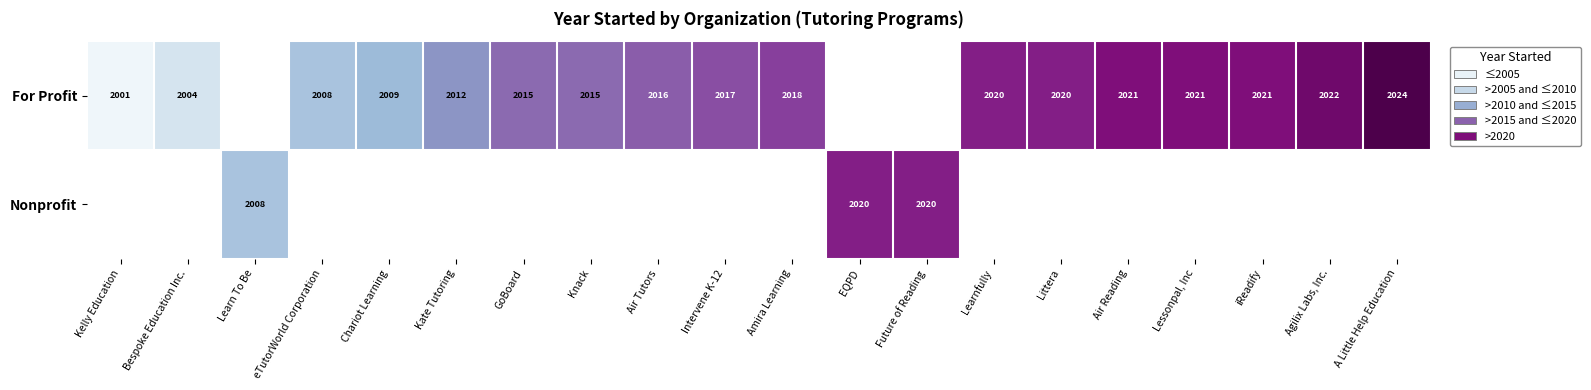

True or false: For Profit has a value of 2021 at iReadify.

True